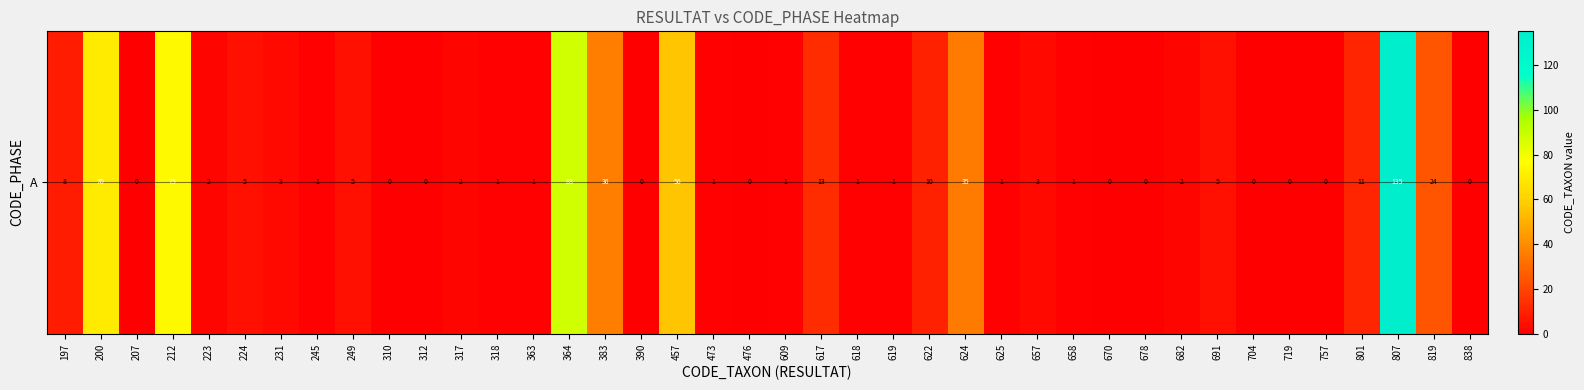

Rank the categories by value from highest to lowest.

807, 364, 212, 200, 457, 383, 624, 819, 617, 801, 622, 197, 224, 249, 691, 231, 657, 223, 317, 682, 245, 318, 363, 473, 609, 618, 619, 625, 658, 207, 310, 312, 390, 476, 670, 678, 704, 719, 757, 838